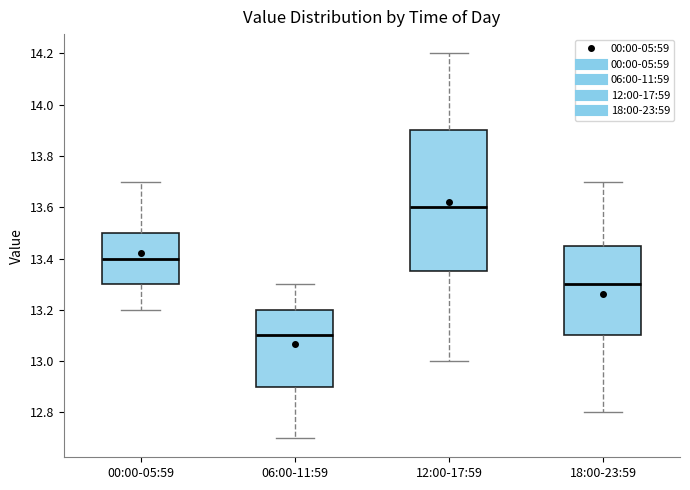

Reading left to right, read every box against the y-axis: the position of its median line, the range the box covers, and the ends of its whiskers. The values are not printed on the chart, so give them approximately, as read against the axis.

00:00-05:59: median 13.40, box 13.30 to 13.50, whiskers 13.20 to 13.70
06:00-11:59: median 13.10, box 12.90 to 13.20, whiskers 12.70 to 13.30
12:00-17:59: median 13.60, box 13.36 to 13.90, whiskers 13.00 to 14.20
18:00-23:59: median 13.30, box 13.10 to 13.46, whiskers 12.80 to 13.70